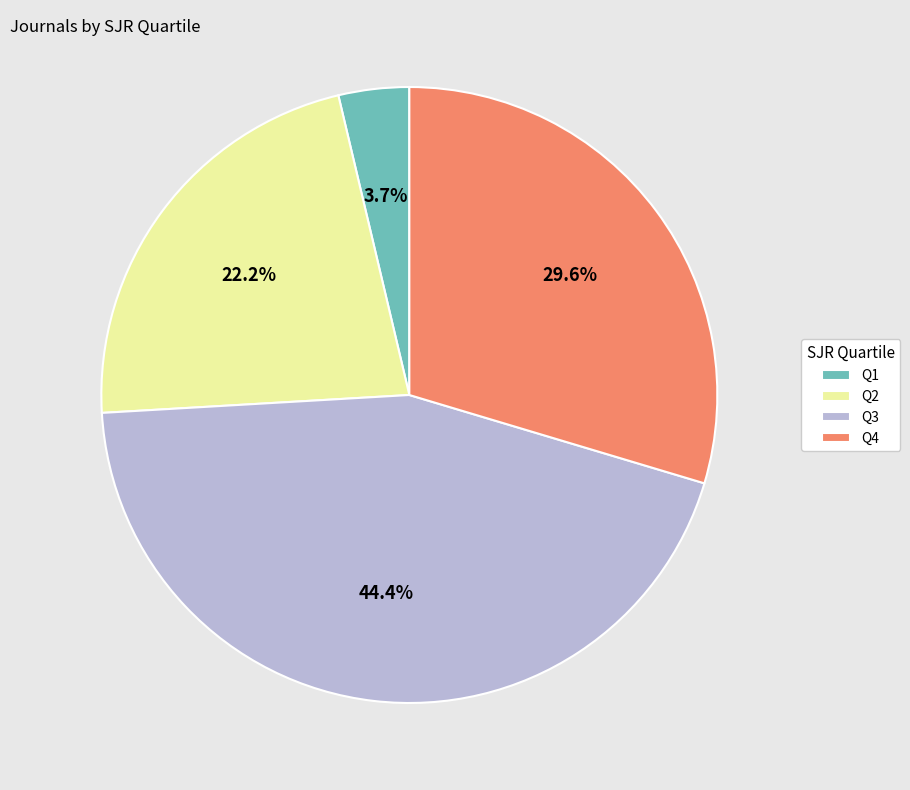

What is the largest slice in the pie chart?

Q3